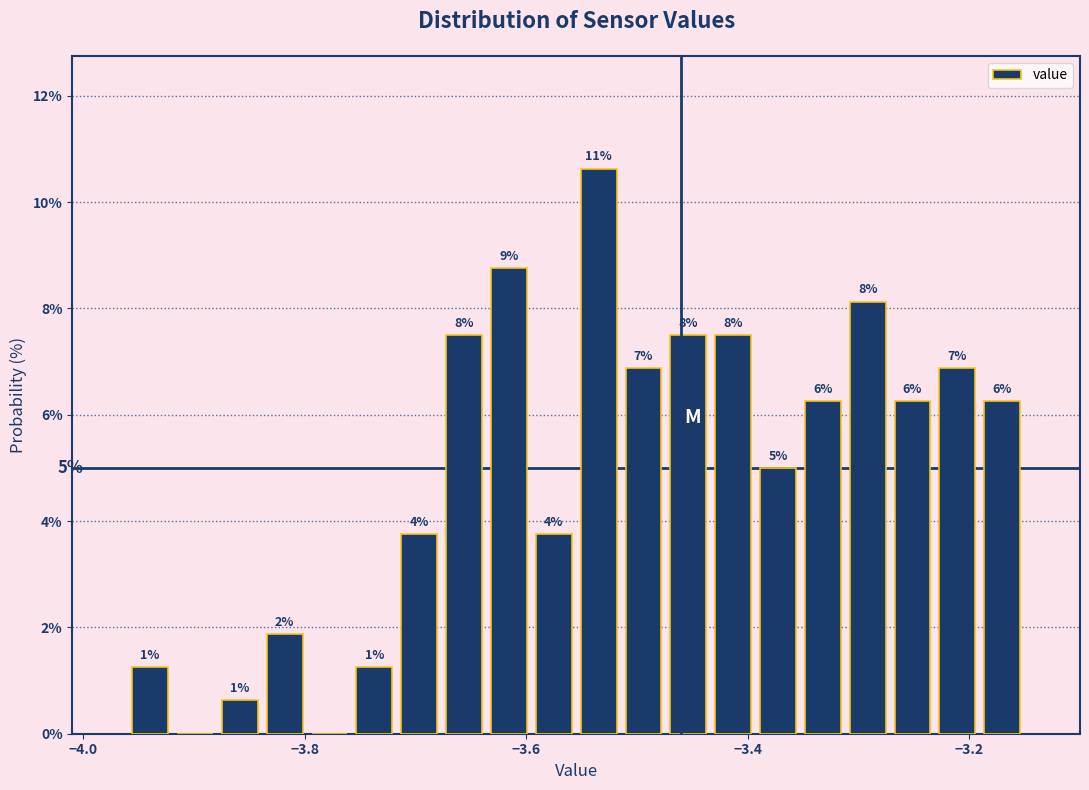

Around what value on the x-axis is the tallest bar? Give the approximate position of its centre, as read against the axis.

-3.54